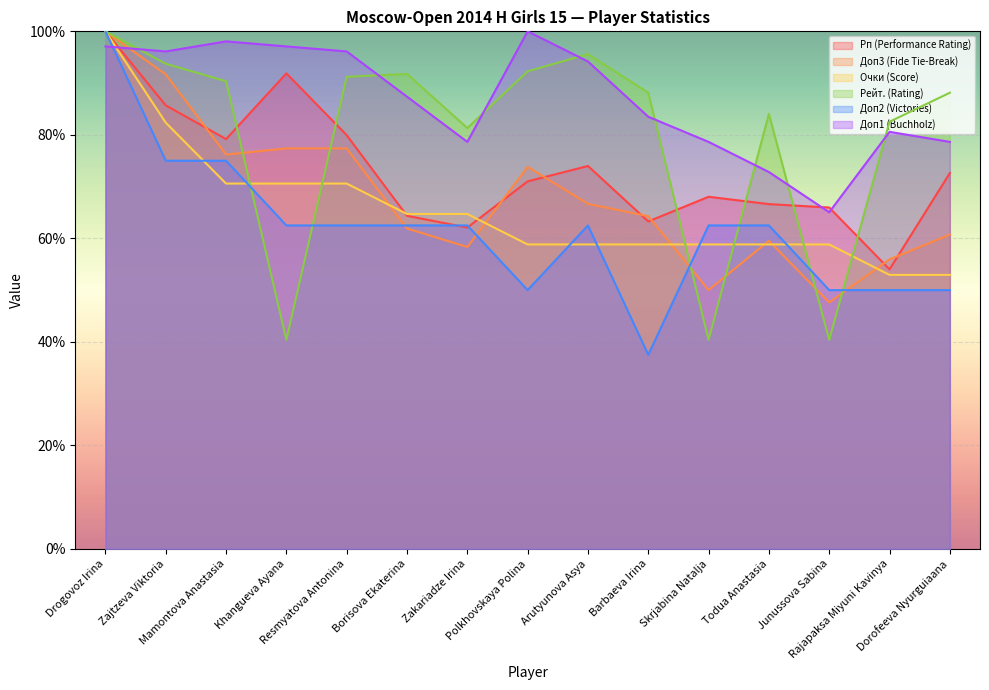

After their last crossing, which series has the higher values: Доп1 (Buchholz) or Доп2 (Victories)?

Доп1 (Buchholz)